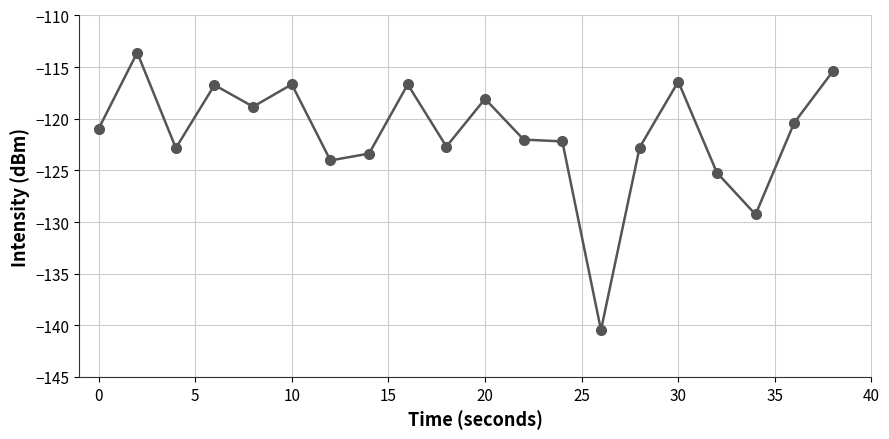

What is the minimum value shown in the chart?

-140.5